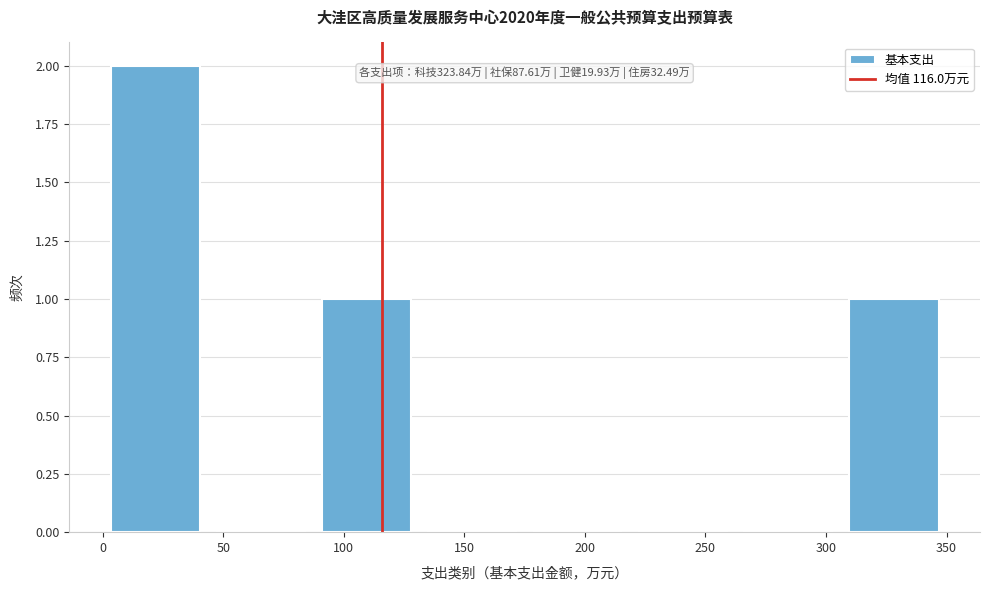

Over which range of the x-axis is the bar tallest?

0 to 45